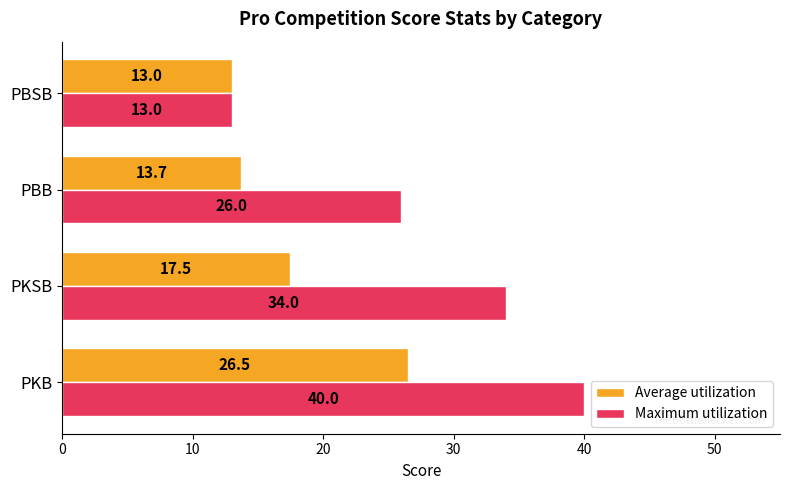

Is it true that Maximum utilization equals 64.1 at PKB?

False